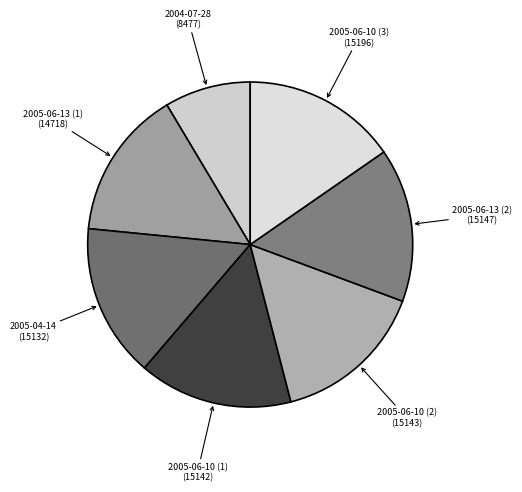

Count the number of slices in the pie.

7